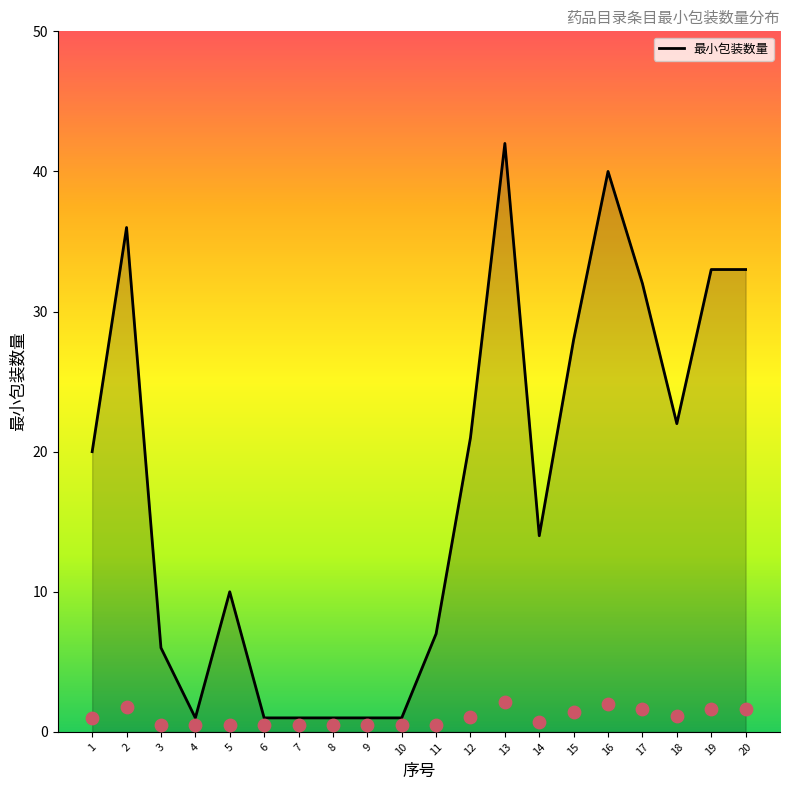

What is the change in value from 8 to 18?

+21